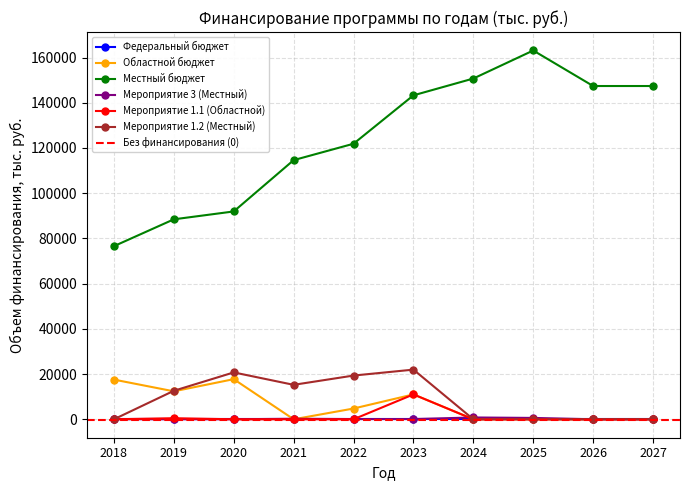

Does the chart display data point markers on the line(s)?

Yes